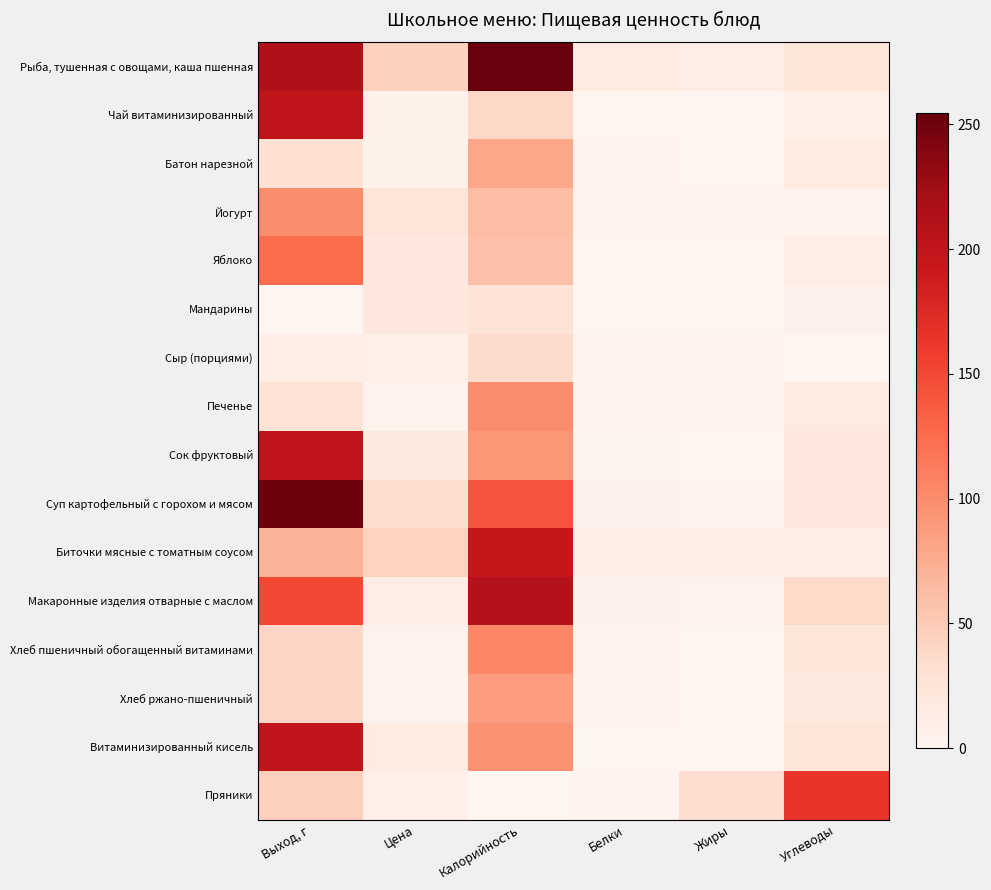

Count the number of categories in the chart.

6